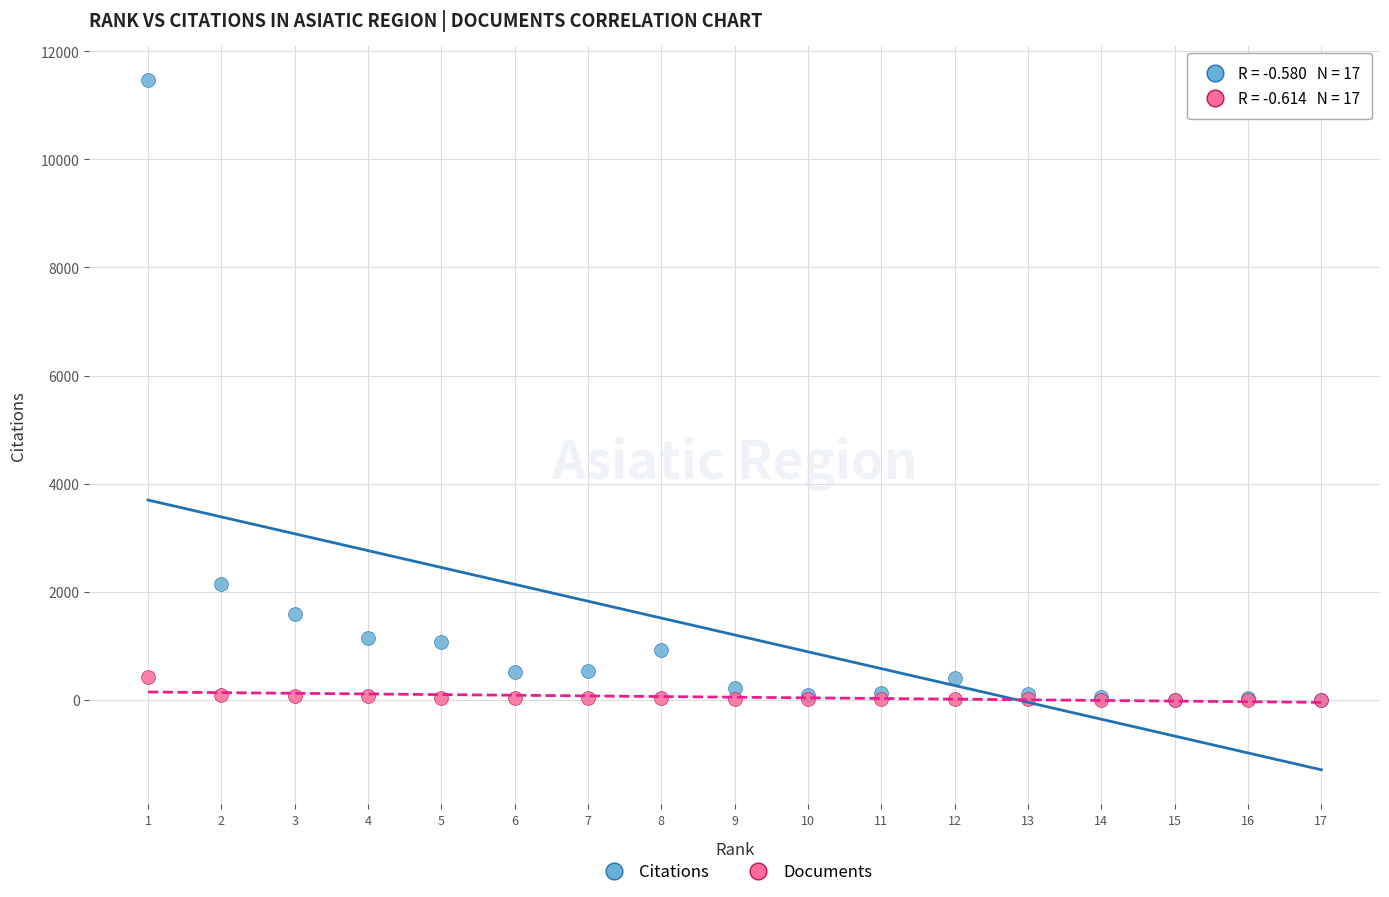

Across all series, what Y value is closest to 5734?

2150